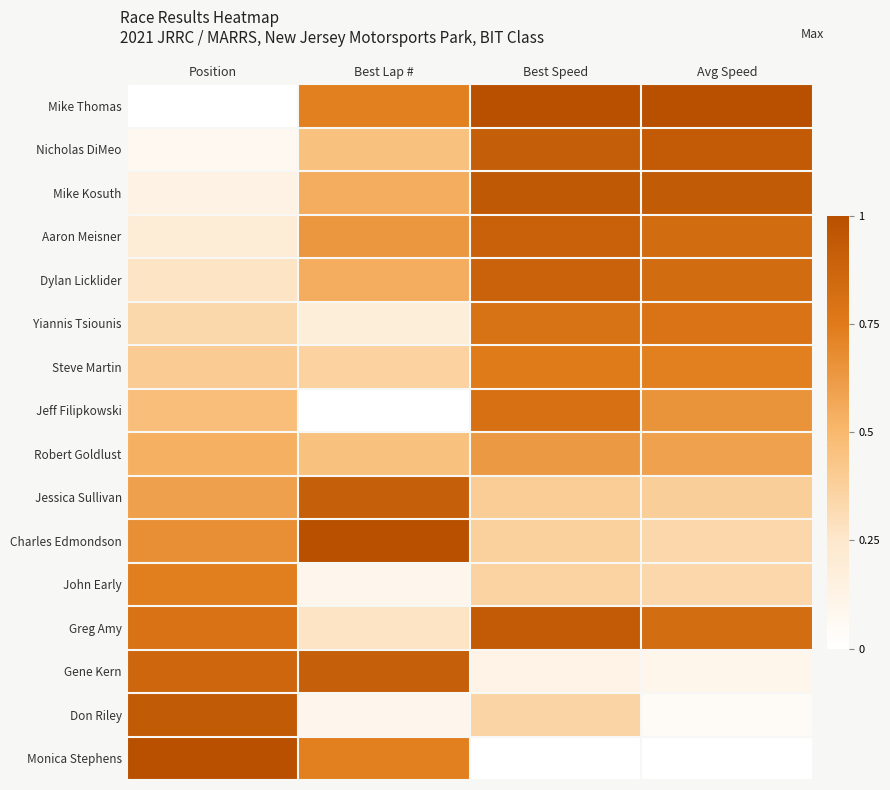

At which category does the chart reach its minimum across all series?

Position